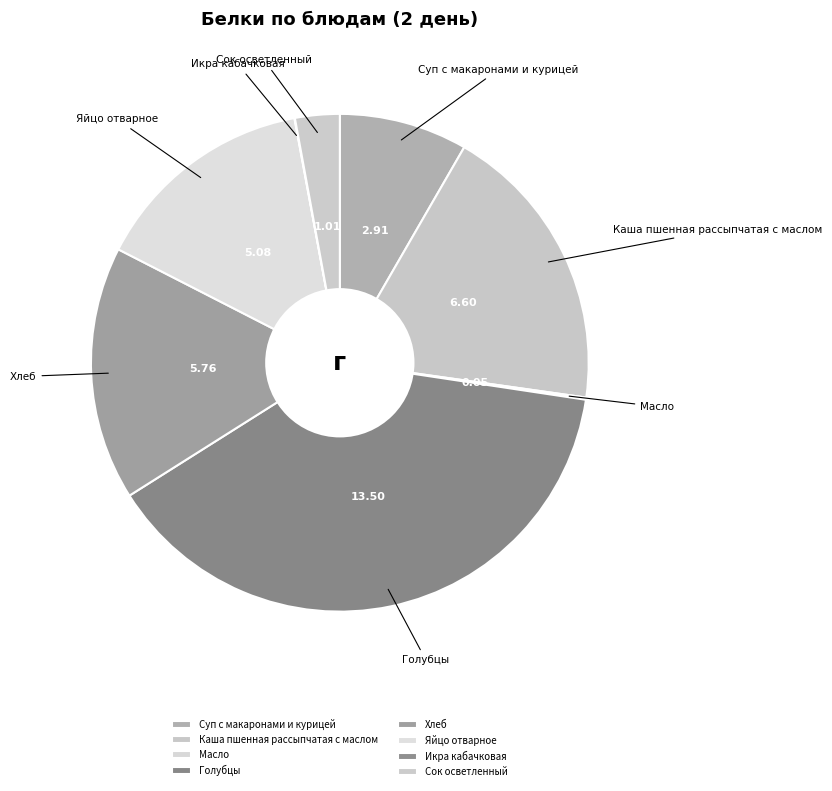

True or false: Голубцы accounts for 52% of the total.

False